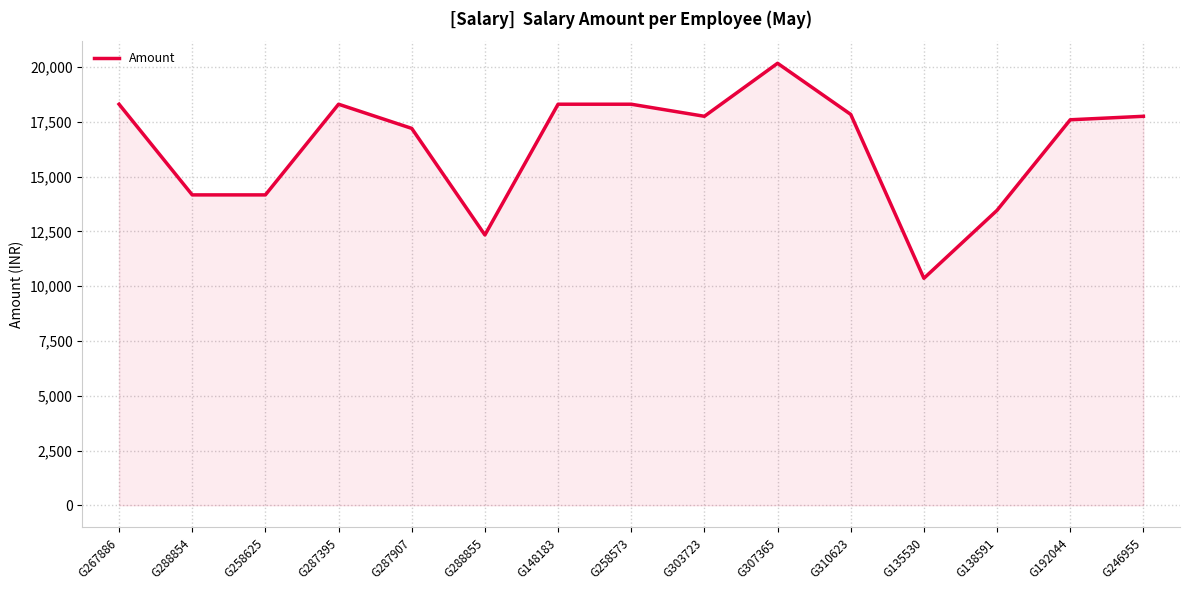

Read the value at G267886, to the nearest 100.

18300